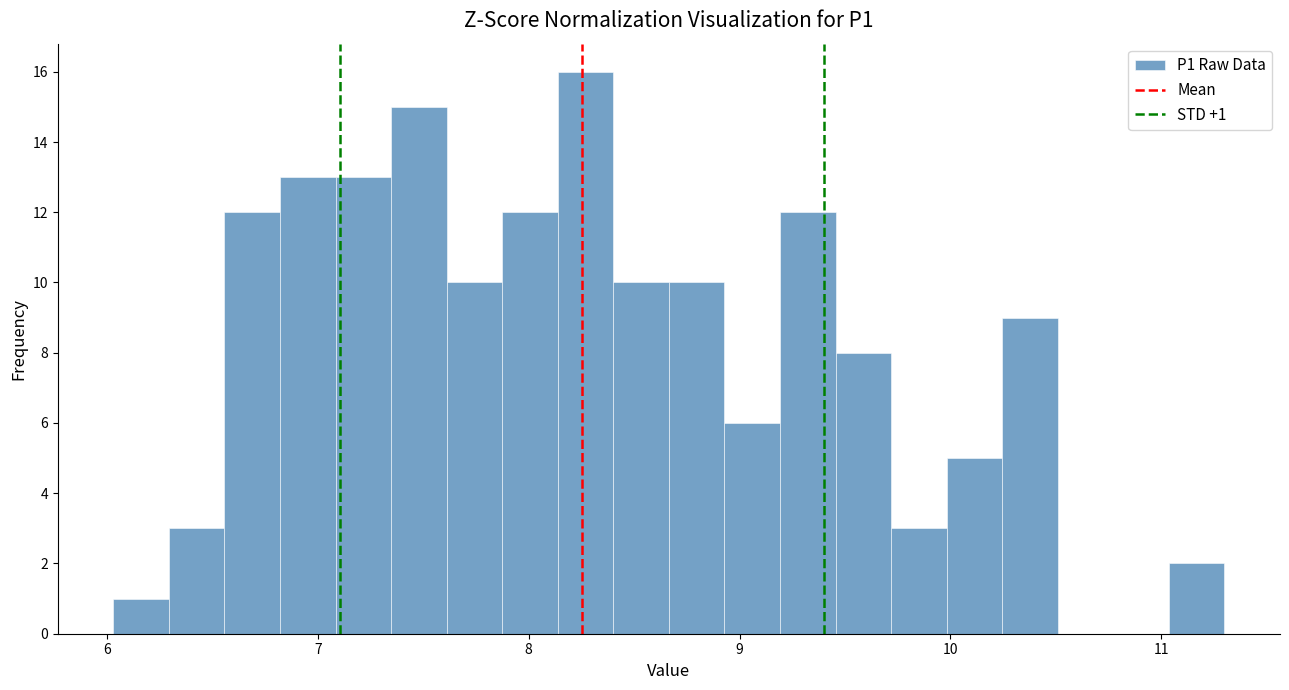

Around what value on the x-axis is the tallest bar? Give the approximate position of its centre, as read against the axis.

8.3